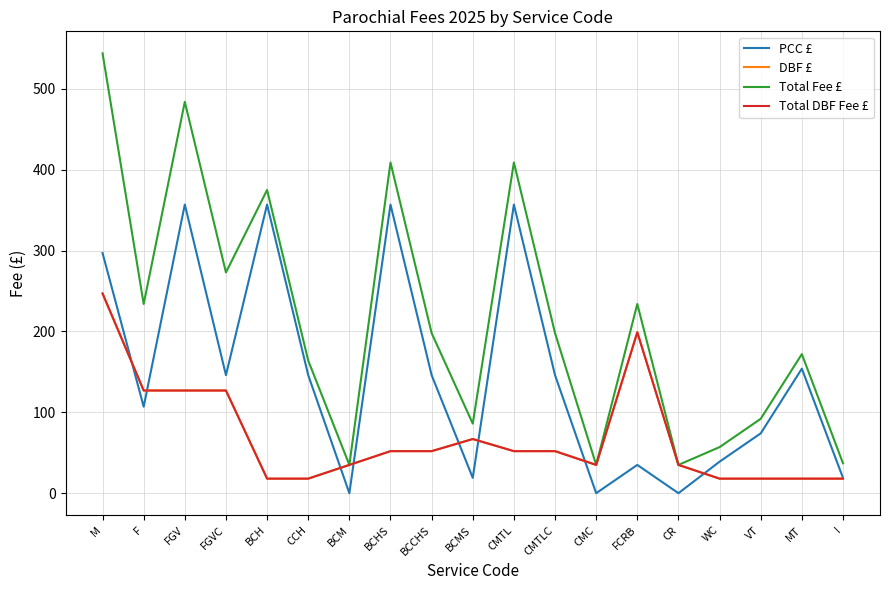

Which series has the widest spread of values?

Total Fee £